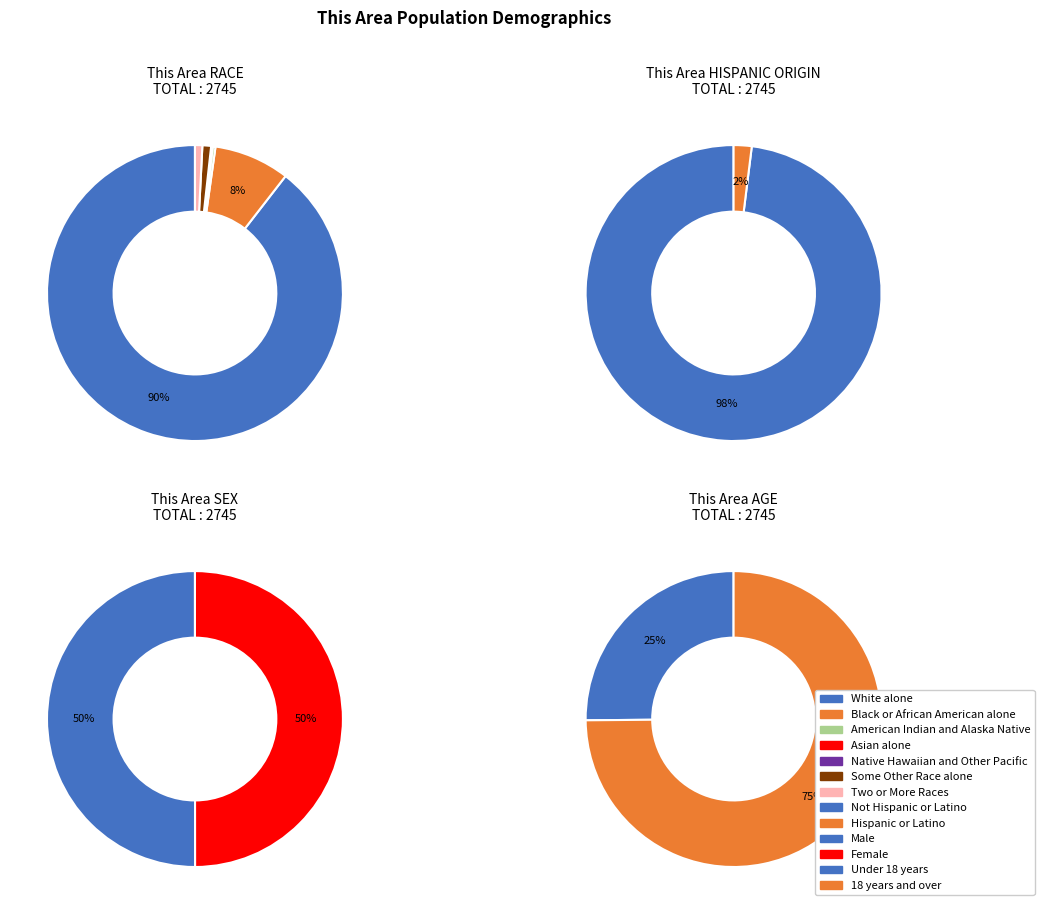

What percentage is the White alone slice, to the nearest percent?

90%